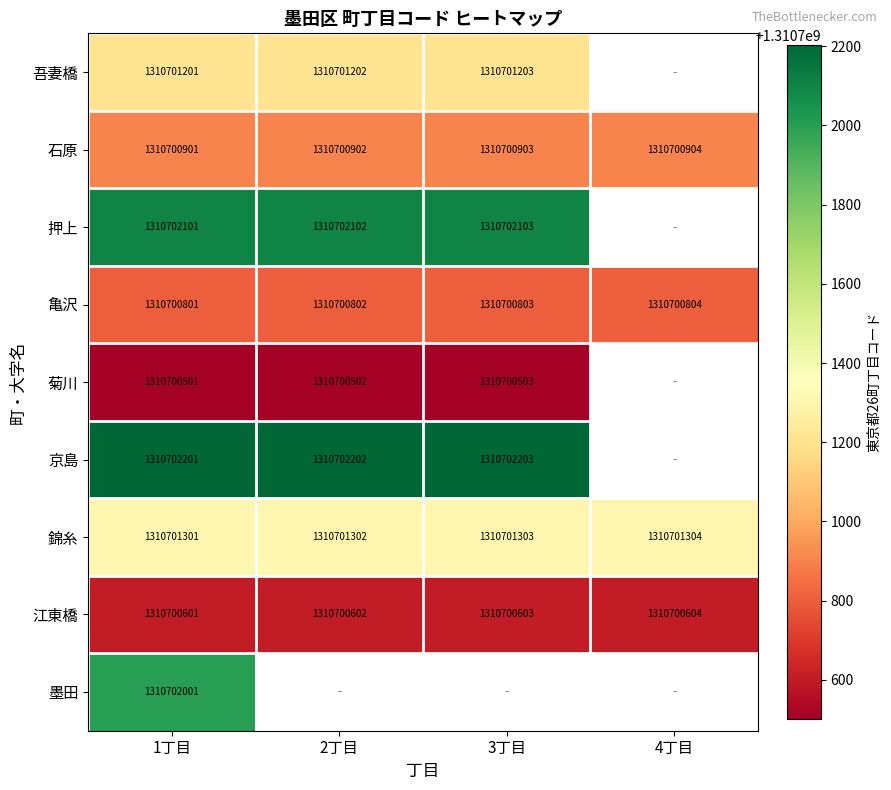

At which category does the chart reach its minimum across all series?

1丁目